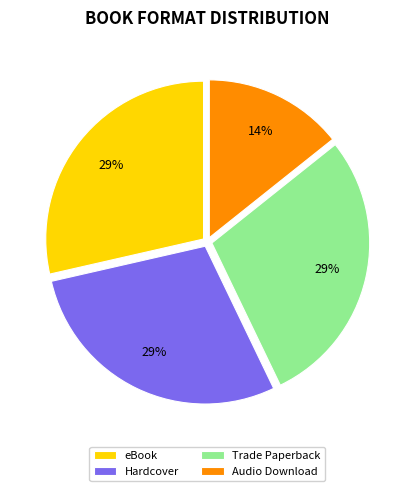

Is it true that Hardcover is 17% of the pie?

False